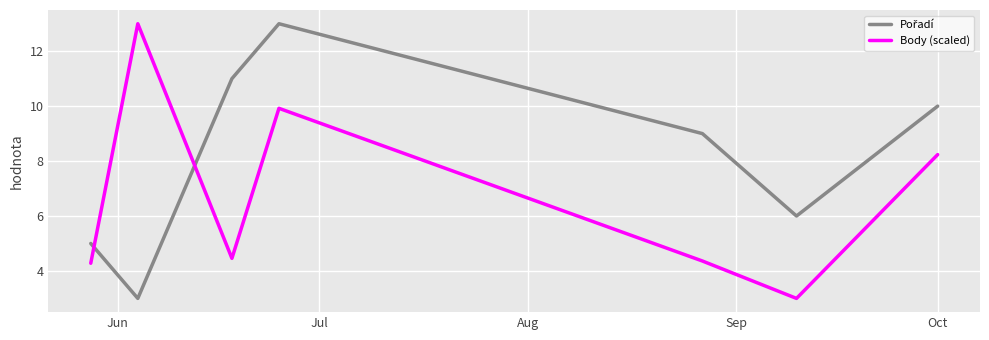

What is the difference between the maximum and minimum values in the Body (scaled) series?

10.0